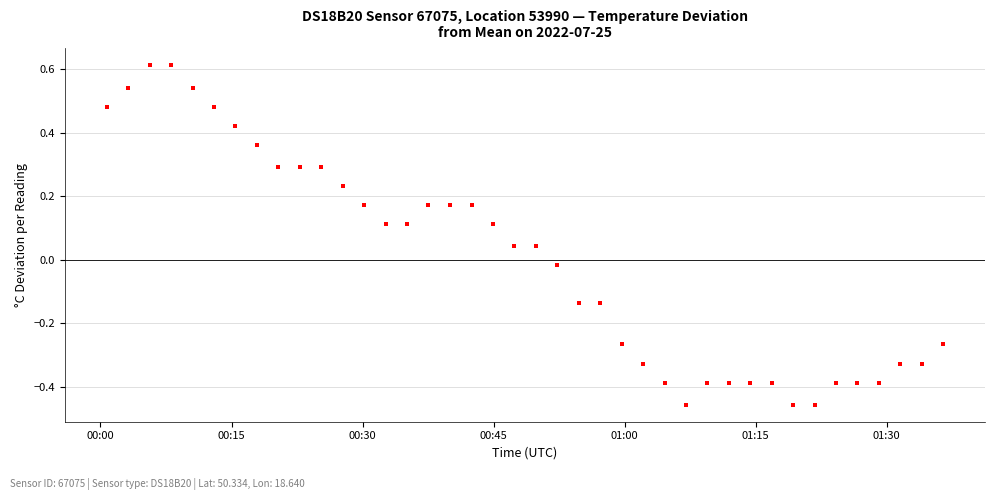

What is the range of Y values (max minus min)?

1.1